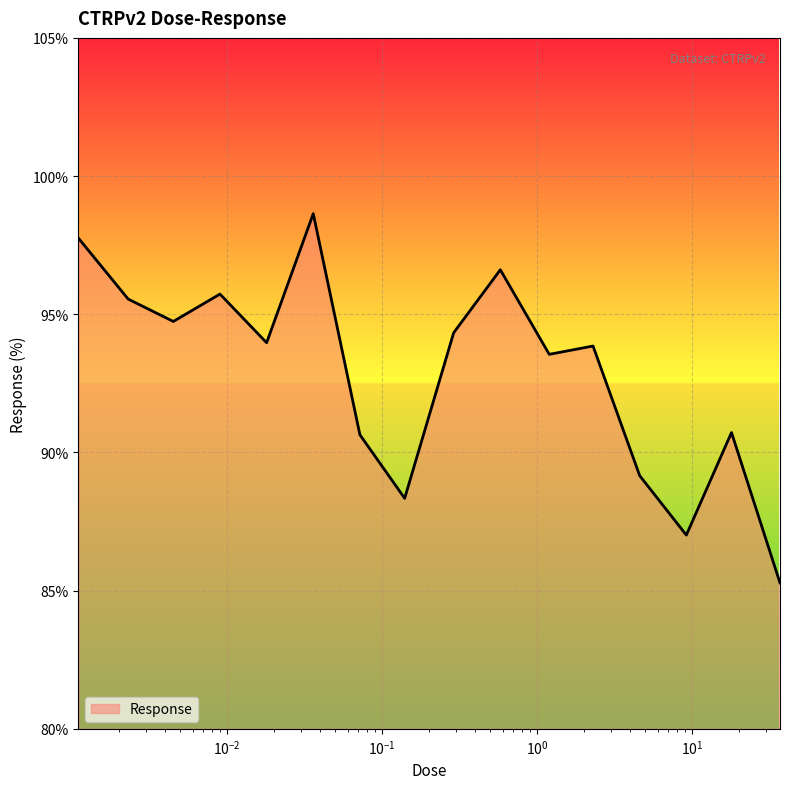

What is the difference between the maximum and minimum values?

13.4